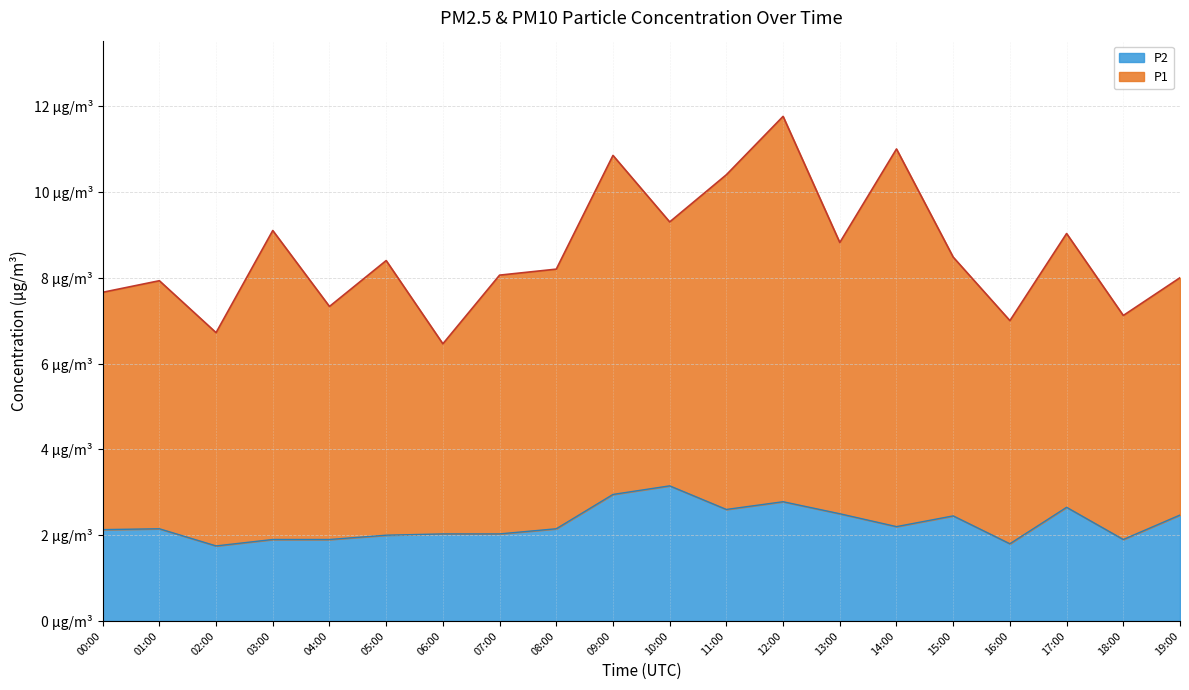

What position from the right is 19:00?

1